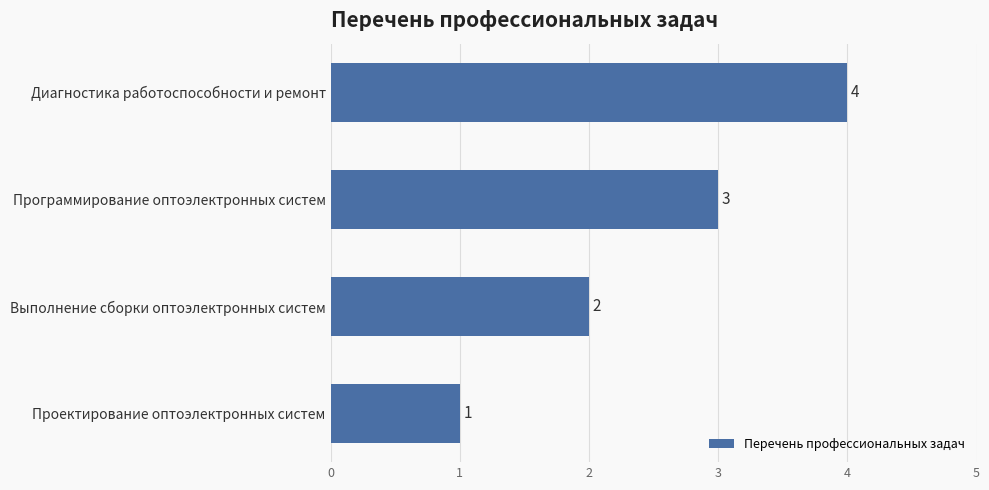

Rank the categories by value from highest to lowest.

Диагностика работоспособности и ремонт, Программирование оптоэлектронных систем, Выполнение сборки оптоэлектронных систем, Проектирование оптоэлектронных систем